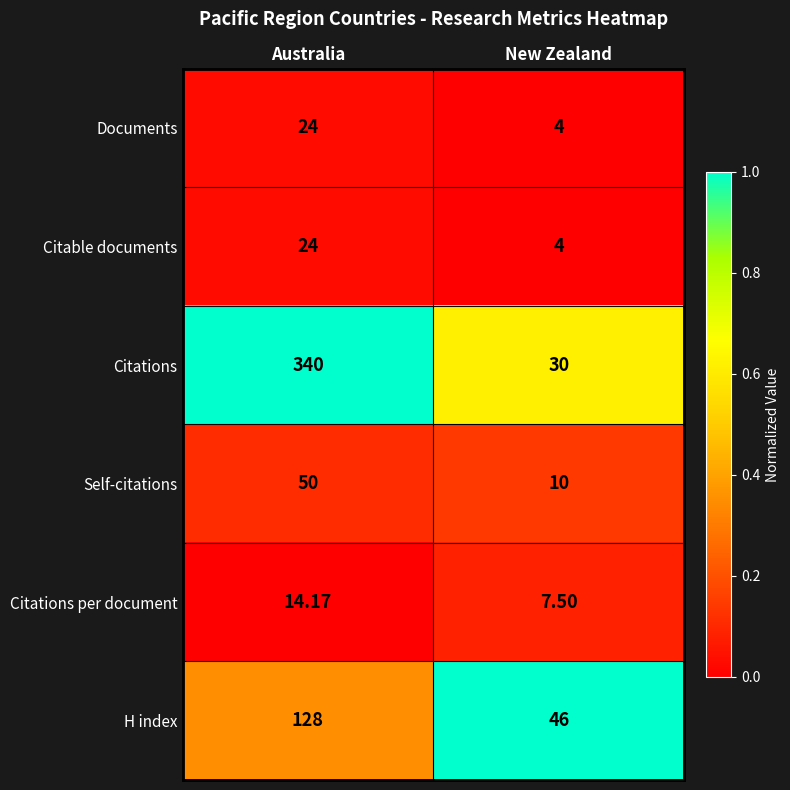

Is the value of H index at New Zealand greater than the value of Citations at New Zealand?

Yes